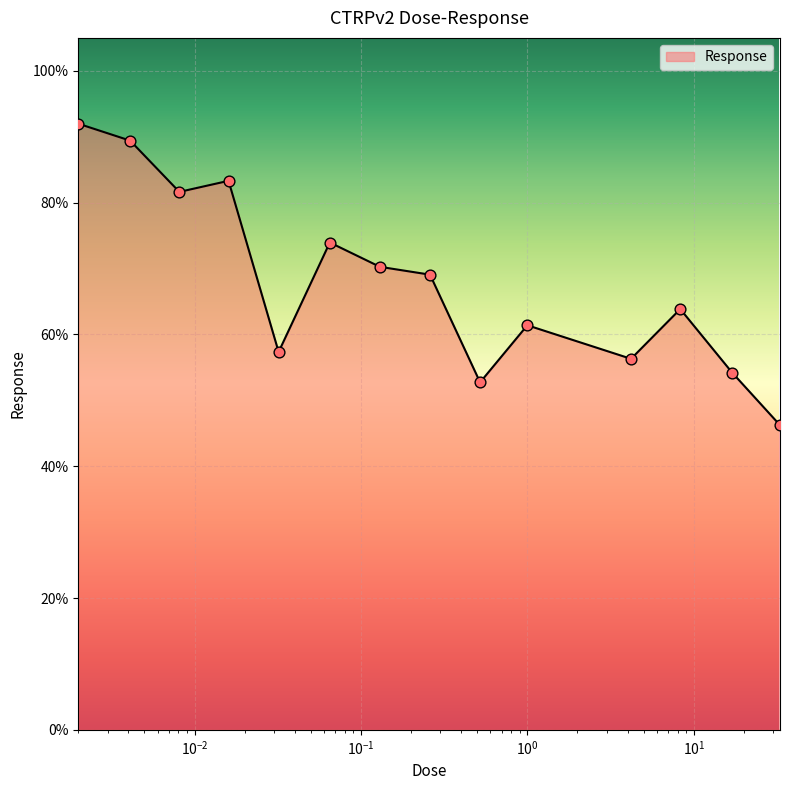

What is the minimum value shown in the chart?

46.2